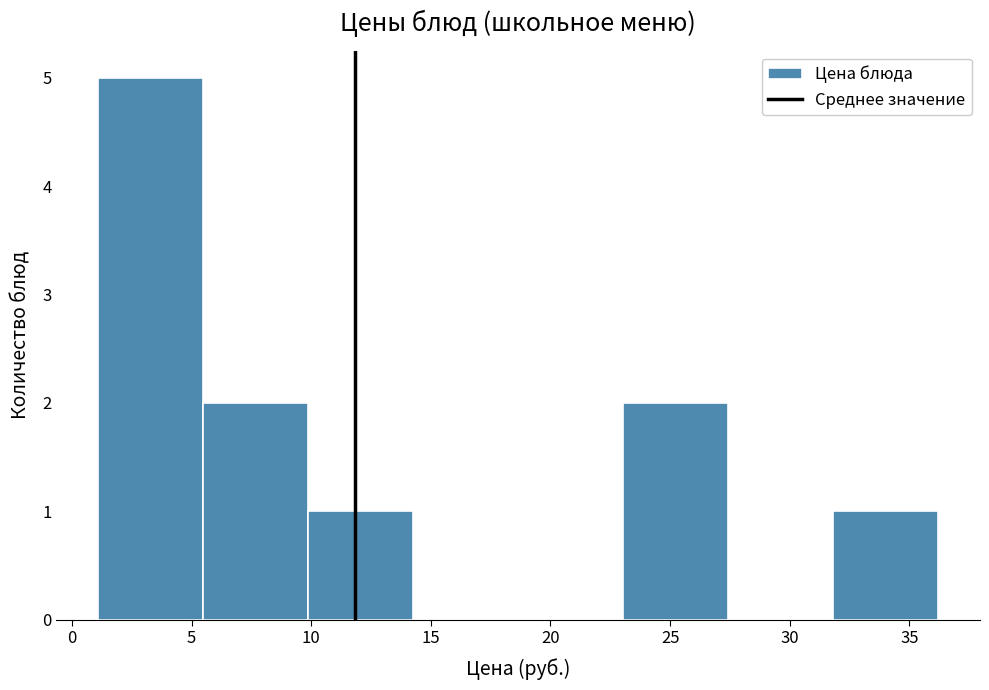

Reading left to right, transcribe this chart: for each bar, give the range it covers on the x-axis and its height. Neither the bar edges nor the heights are printed on the chart, so give them approximately, as read against the axes.

1.0 to 5.5: 5
5.5 to 10.0: 2
10.0 to 14.5: 1
14.5 to 18.5: 0
18.5 to 23.0: 0
23.0 to 27.5: 2
27.5 to 32.0: 0
32.0 to 36.0: 1